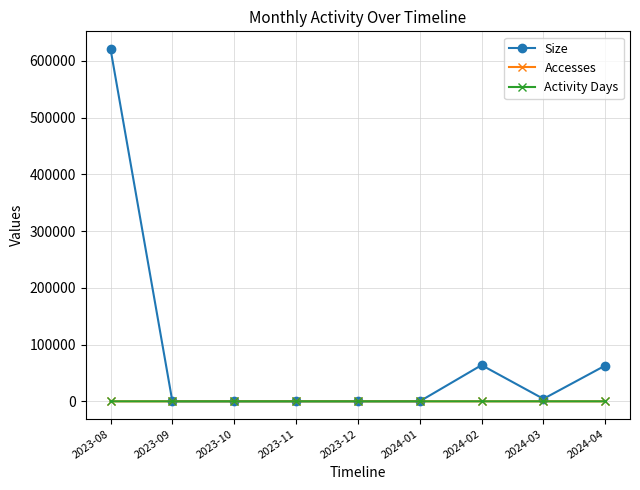

What is the greatest value displayed?

620986